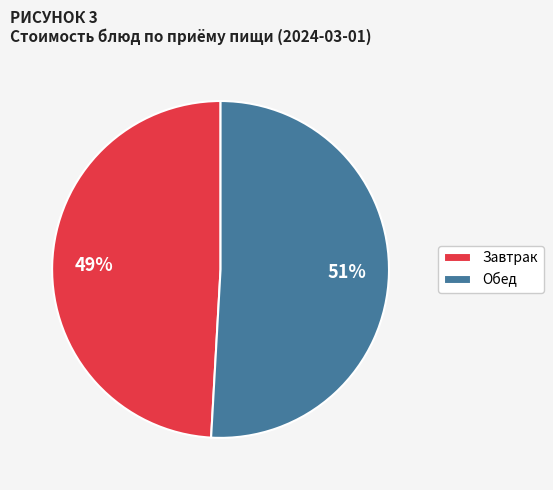

What is the smallest slice in the pie chart?

Завтрак